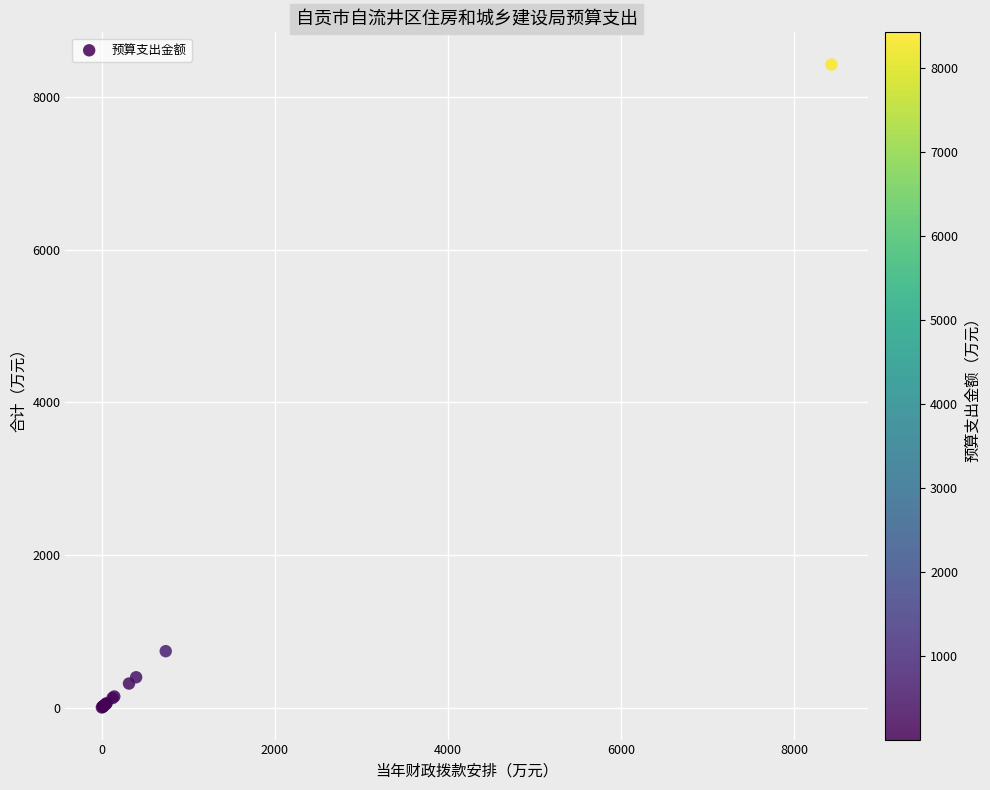

What Y value in the scatter plot is closest to 4213?

738.2